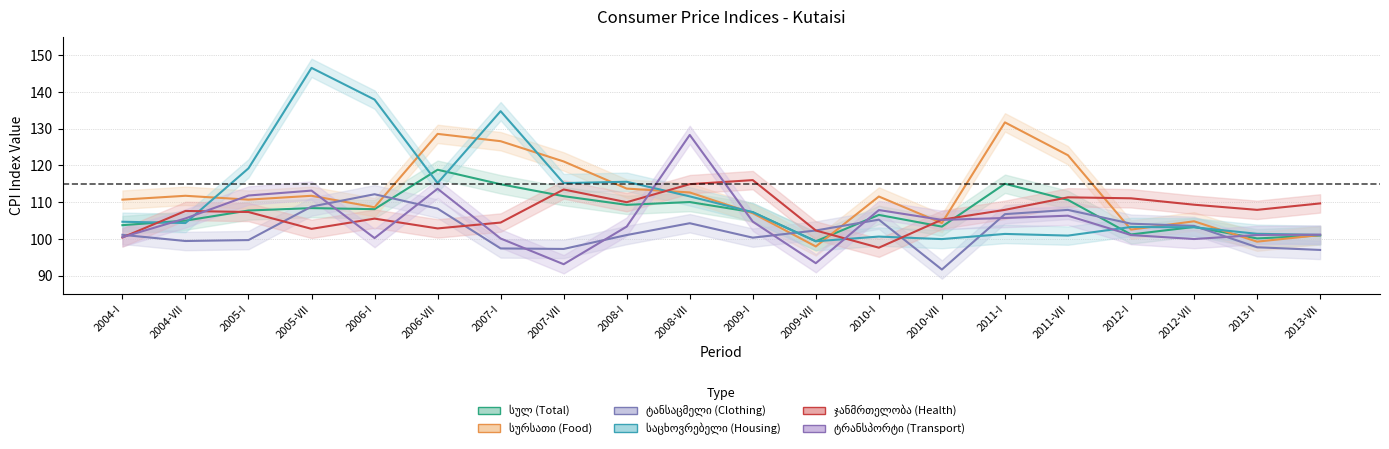

After their last crossing, which series has the higher values: საცხოვრებელი (Housing) or სულ (Total)?

საცხოვრებელი (Housing)